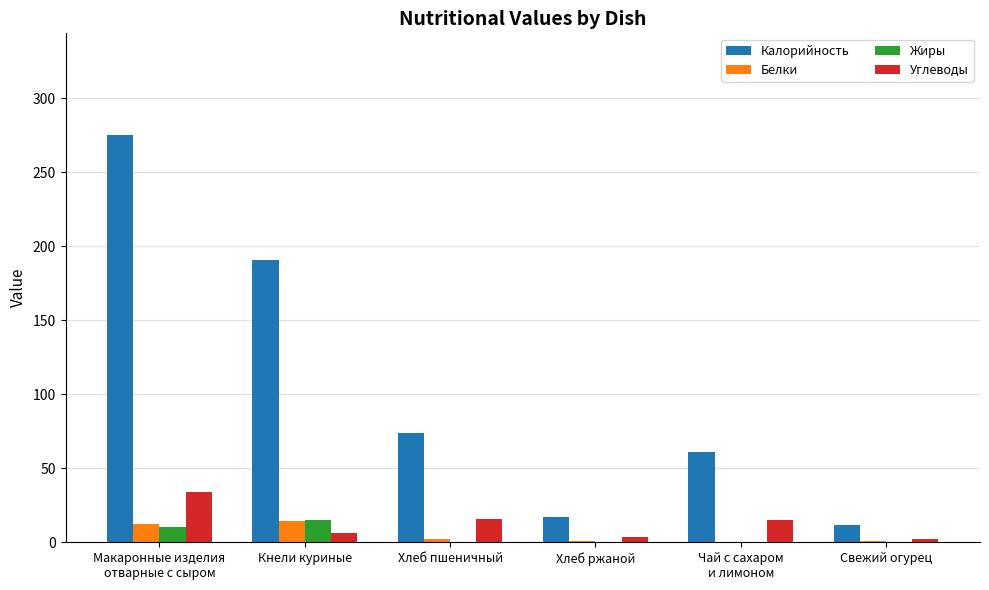

What is the total value across all series at Хлеб пшеничный?

91.6